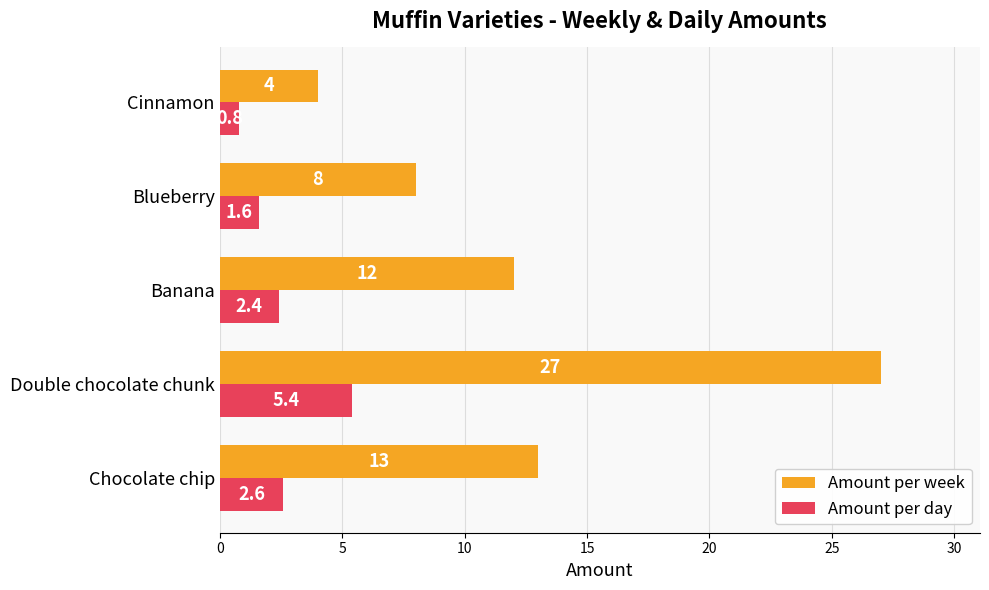

How many categories are shown in the chart?

5